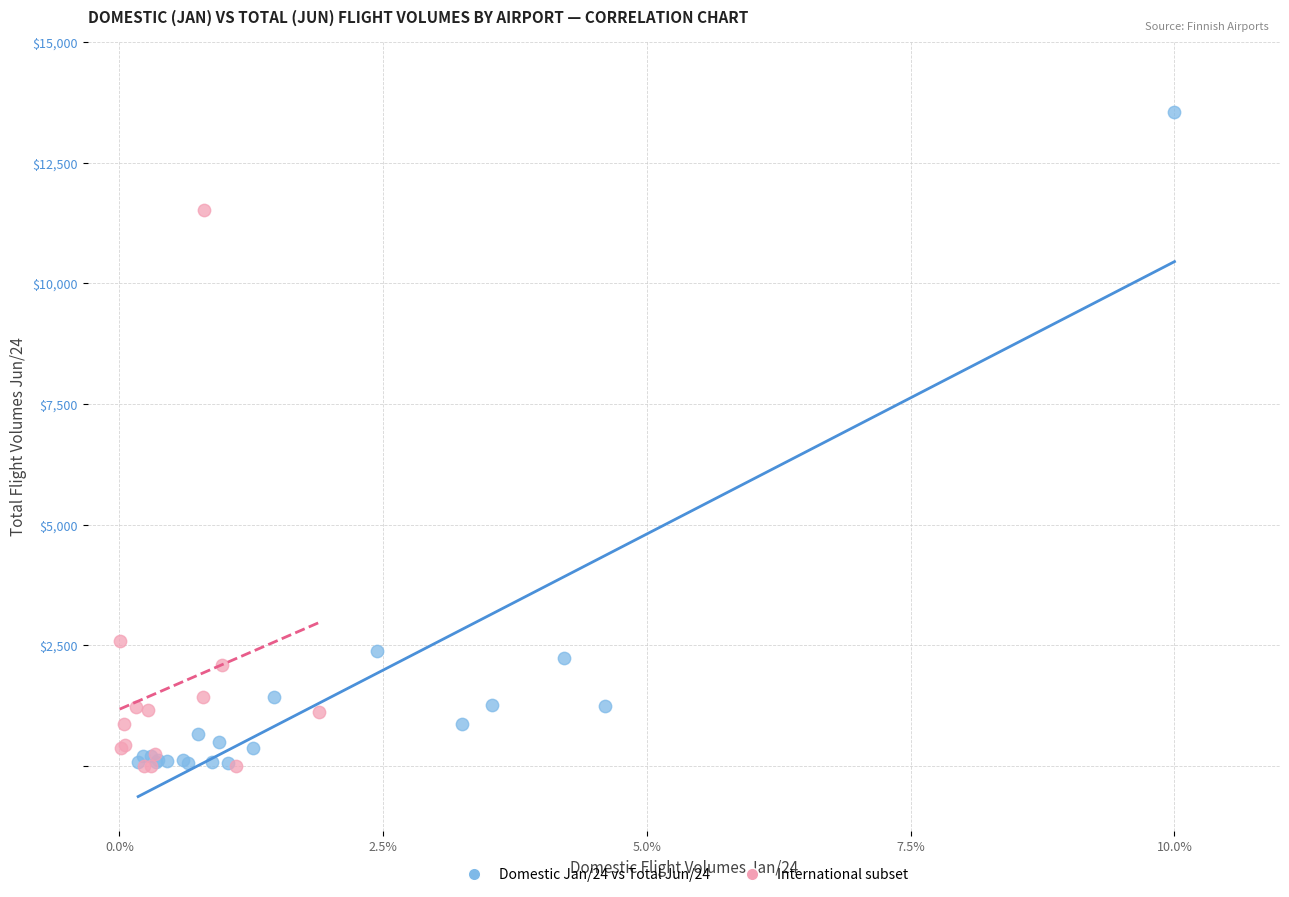

Which series reaches the maximum Y coordinate?

Domestic Jan/24 vs Total Jun/24